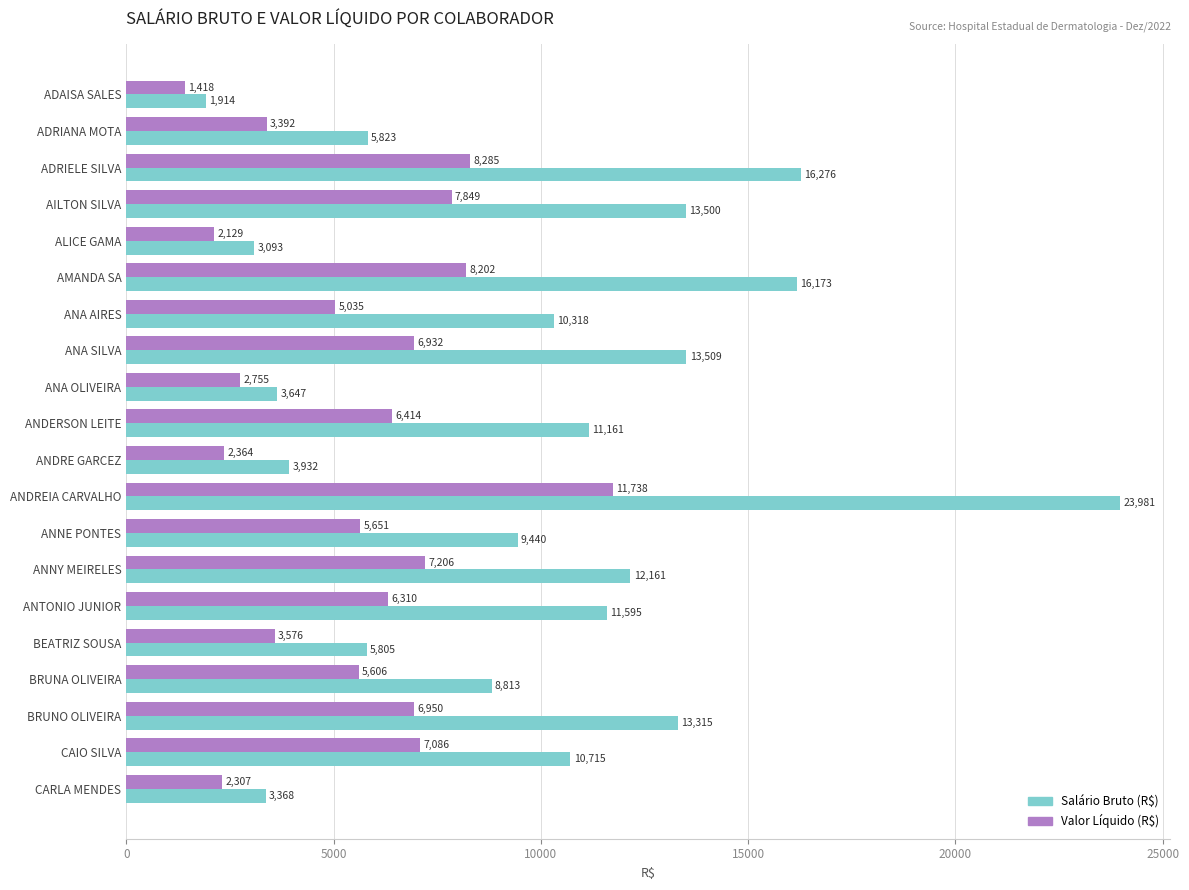

At which category is the sum across all series the highest?

ANDREIA CARVALHO